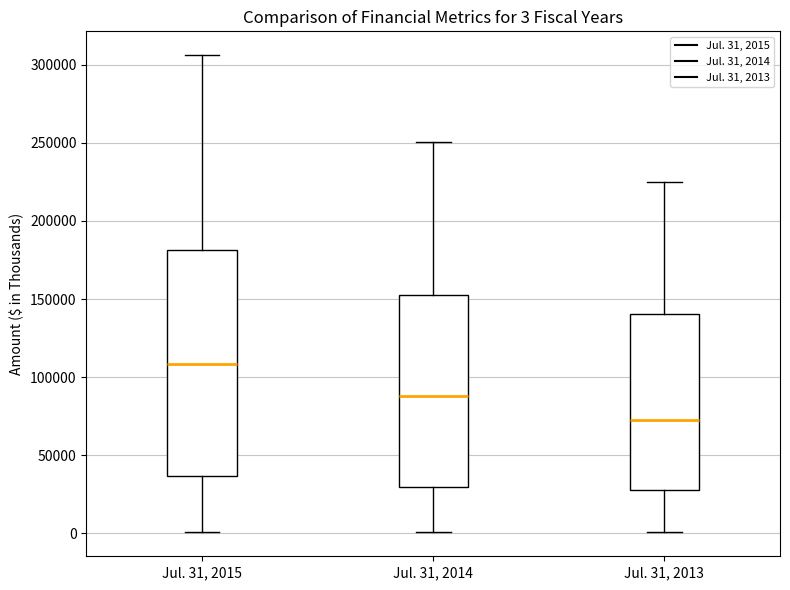

Which box has the highest median line?

Jul. 31, 2015